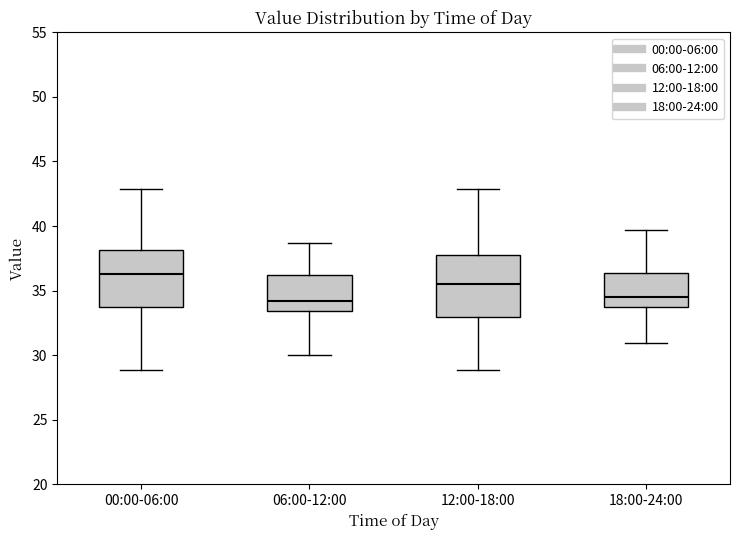

Reading left to right, read every box against the y-axis: the position of its median line, the range the box covers, and the ends of its whiskers. The values are not printed on the chart, so give them approximately, as read against the axis.

00:00-06:00: median 36.5, box 33.5 to 38.0, whiskers 29.0 to 43.0
06:00-12:00: median 34.0, box 33.5 to 36.0, whiskers 30.0 to 38.5
12:00-18:00: median 35.5, box 33.0 to 38.0, whiskers 29.0 to 43.0
18:00-24:00: median 34.5, box 33.5 to 36.5, whiskers 31.0 to 39.5